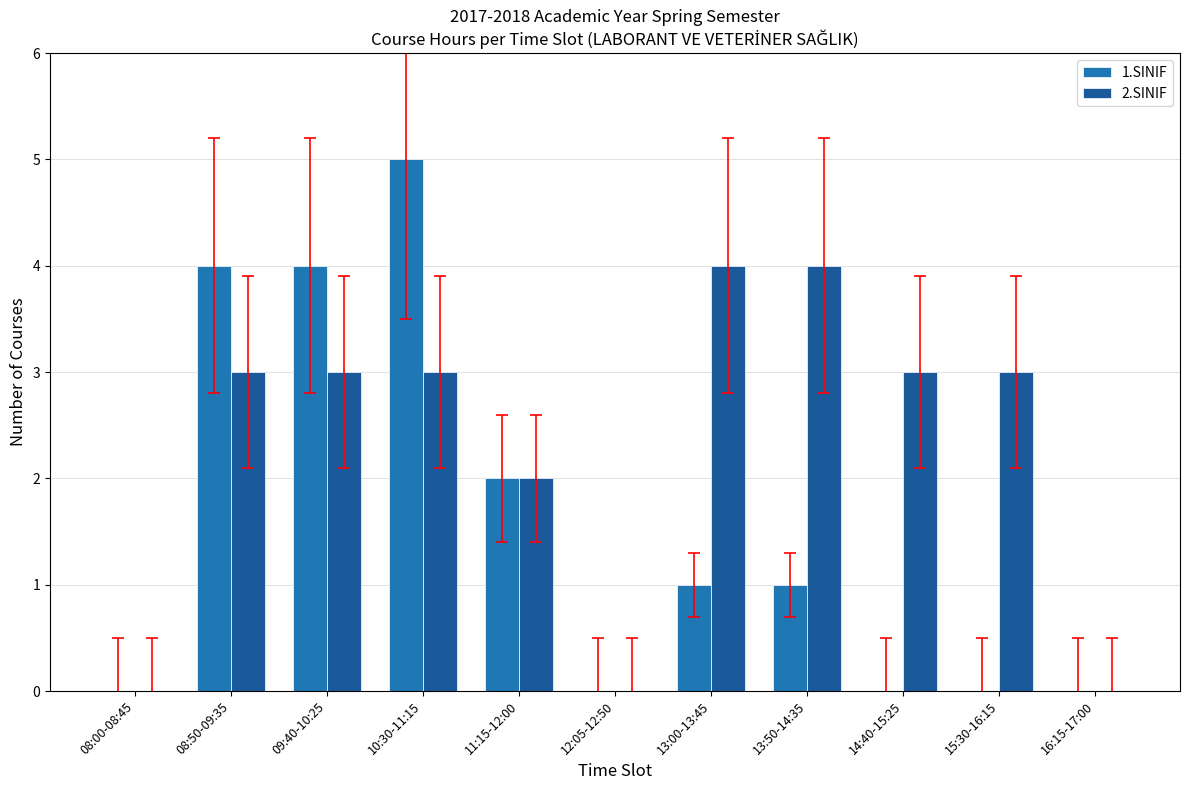

What are all the series names shown in the legend?

1.SINIF, 2.SINIF